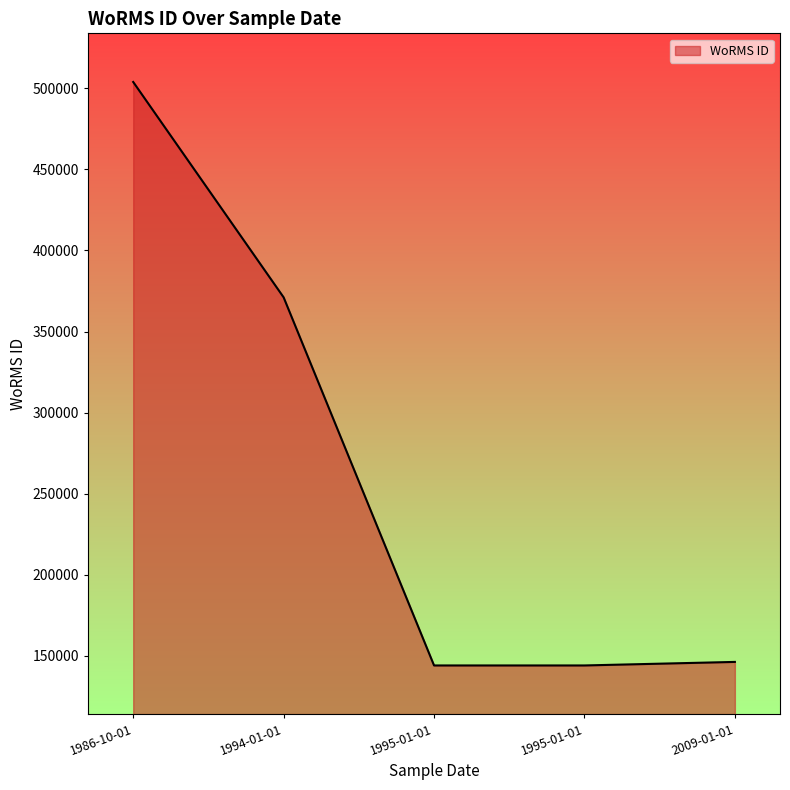

At which label does the data first exceed 146282?

1986-10-01